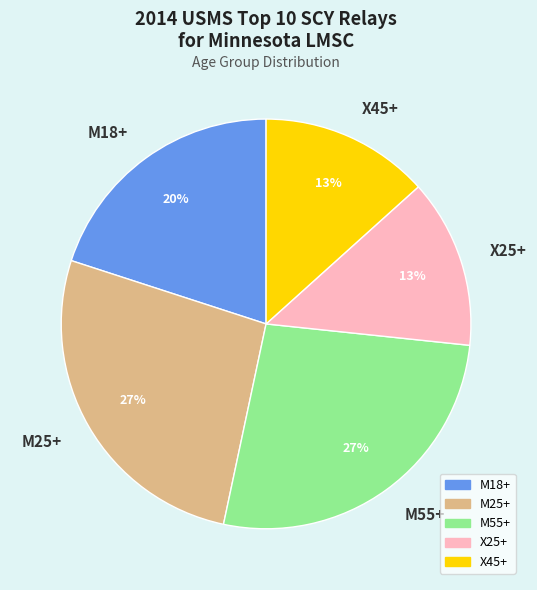

How many segments does this pie chart have?

5